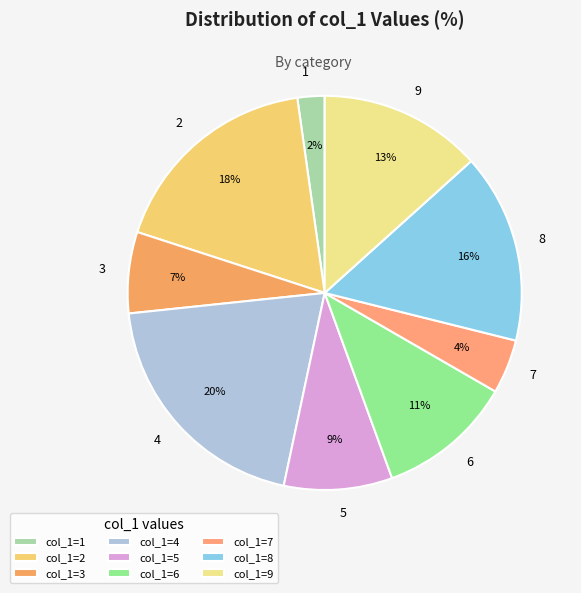

To the nearest percent, what is the combined percentage of 8 and 6?

27%